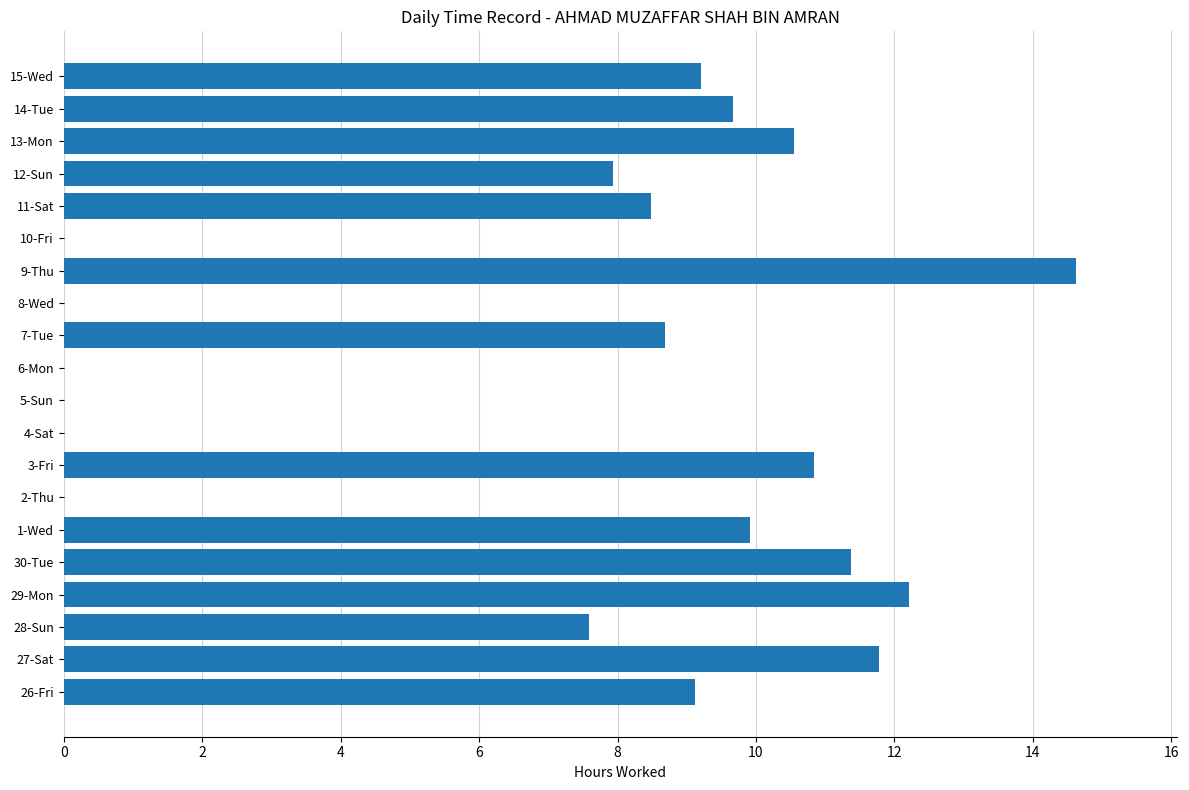

At which label is the value closest to 7?

28-Sun